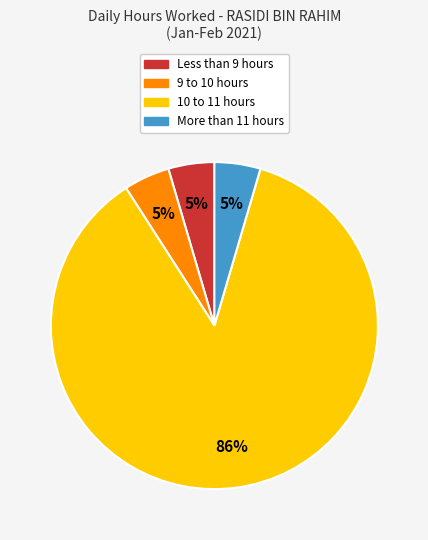

To the nearest percent, what is the average slice percentage?

25%